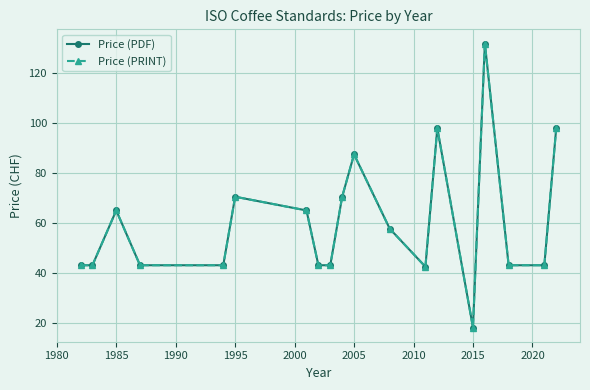

Does the chart have visible grid lines?

Yes